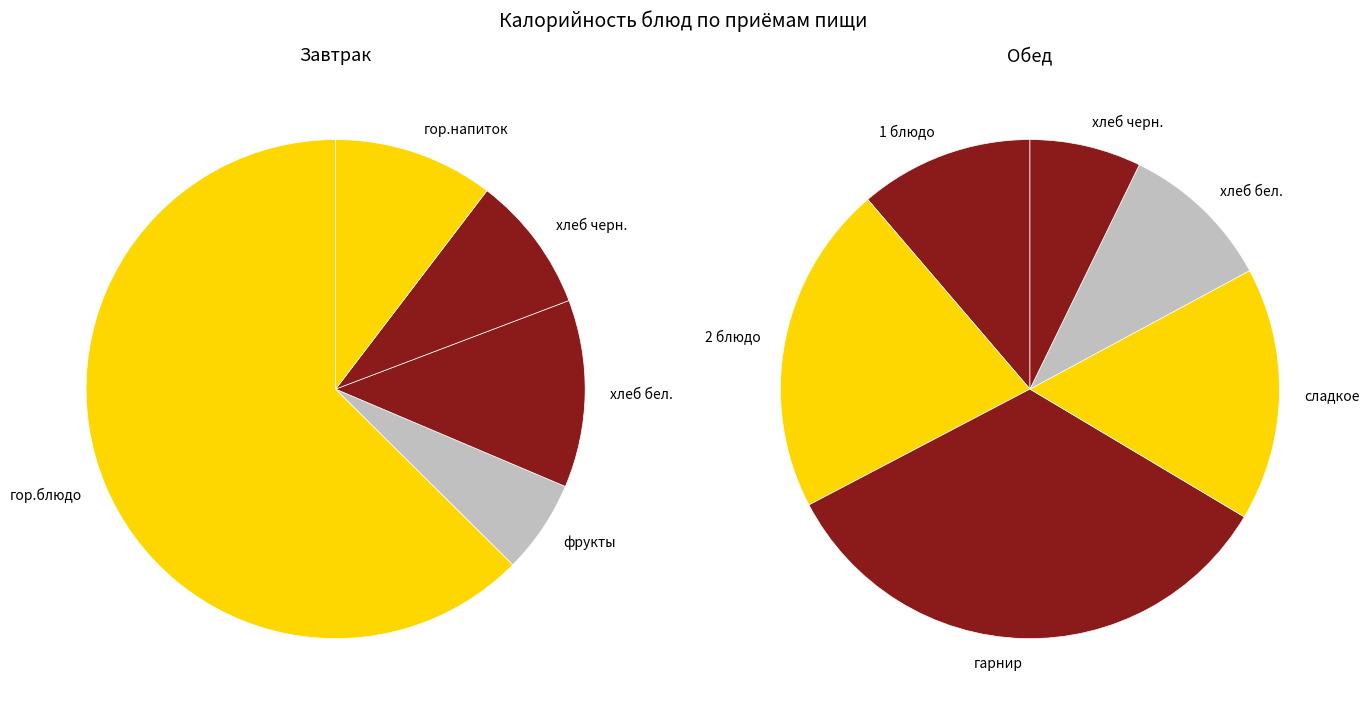

Which series changed the most between гор.блюдо and хлеб черн.?

Завтрак